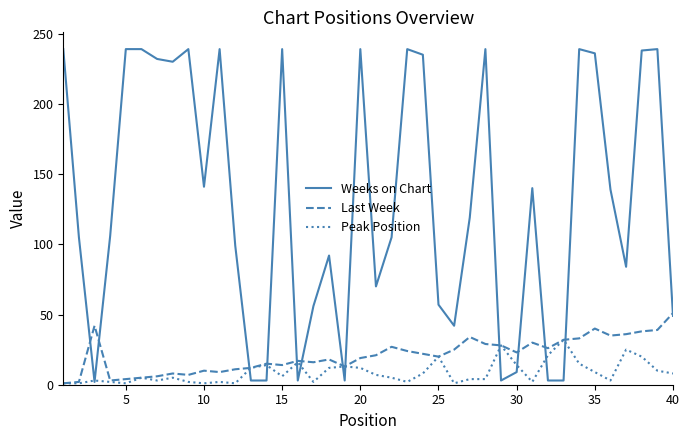

What is the minimum value shown in the chart?

1